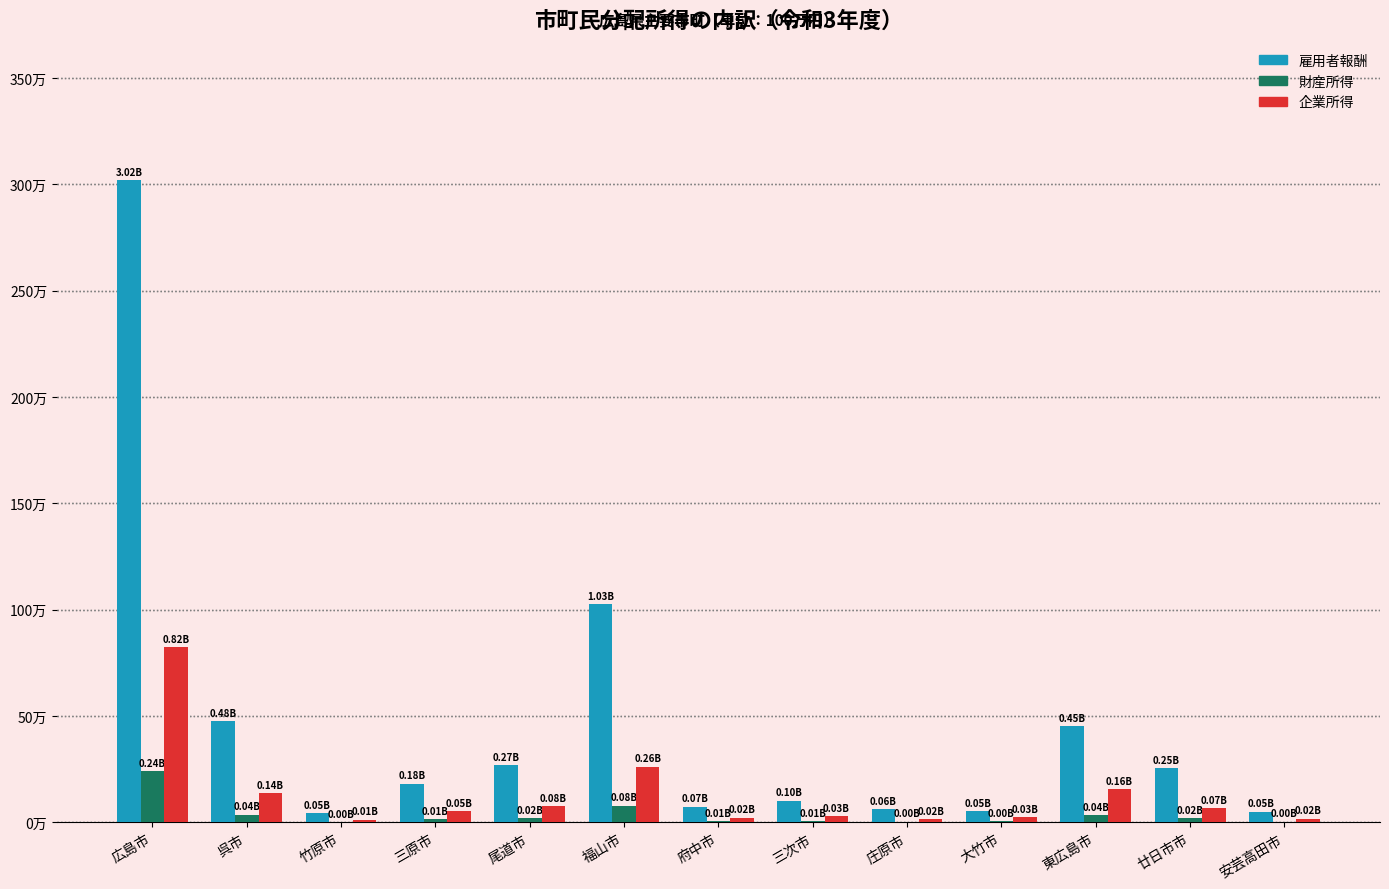

Reading right to left, transcribe all the data shown in this chart.

雇用者報酬: 安芸高田市=51448	廿日市市=253957	東広島市=452129	大竹市=54185	庄原市=62067	三次市=102885	府中市=74950	福山市=1027499	尾道市=268382	三原市=183003	竹原市=45463	呉市=477621	広島市=3021090
財産所得: 安芸高田市=3851	廿日市市=20444	東広島市=35796	大竹市=4653	庄原市=4505	三次市=7654	府中市=5656	福山市=79705	尾道市=20526	三原市=14392	竹原市=3606	呉市=37082	広島市=242959
企業所得: 安芸高田市=17891	廿日市市=68425	東広島市=155171	大竹市=25847	庄原市=16636	三次市=28805	府中市=23319	福山市=263018	尾道市=78761	三原市=52061	竹原市=13480	呉市=139120	広島市=824219